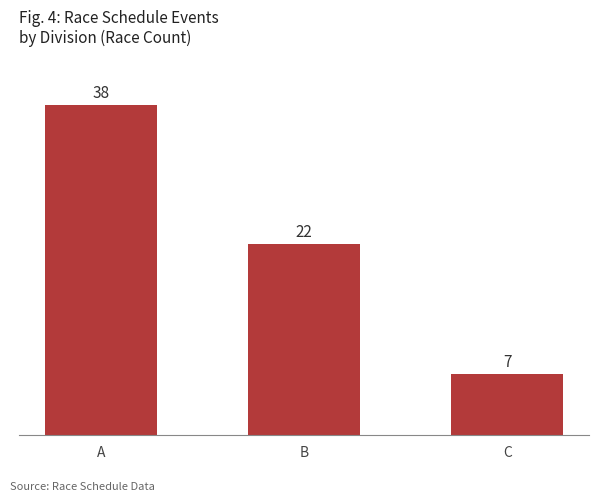

Which has a higher value, B or C?

B